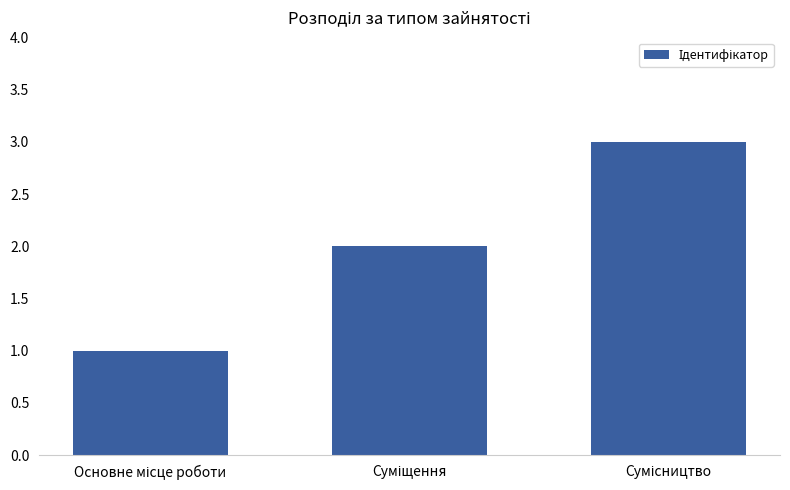

What is the sum of all values?

6